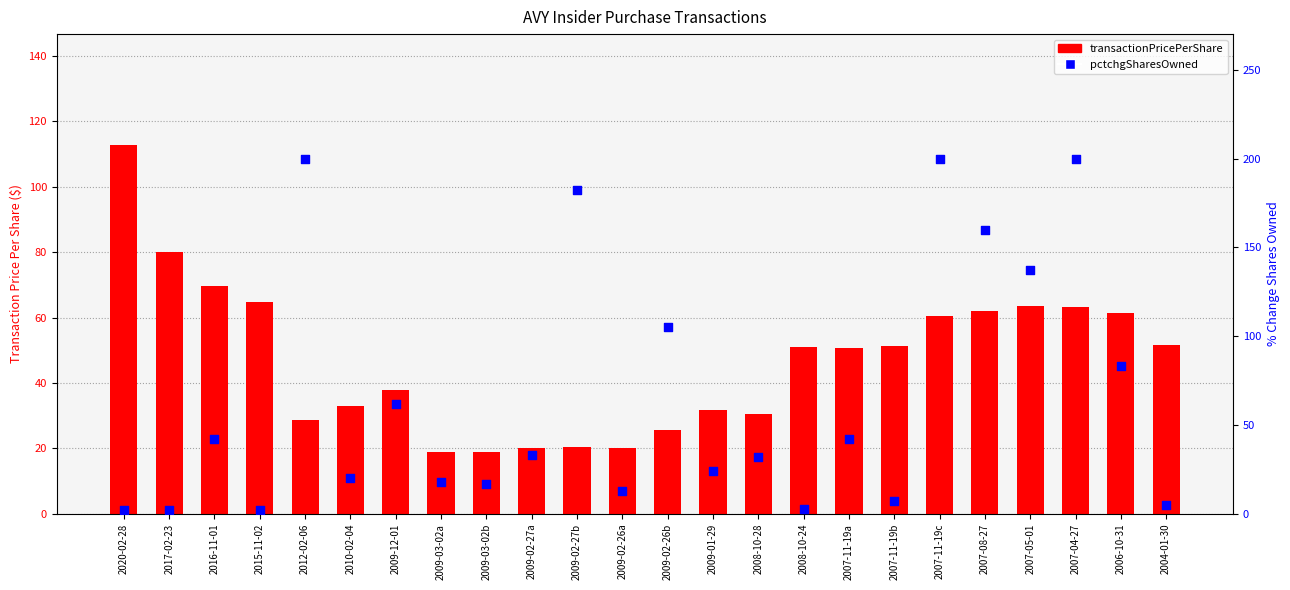

Is the value of transactionPricePerShare at 2010-02-04 greater than the value of pctchgSharesOwned at 2006-10-31?

No